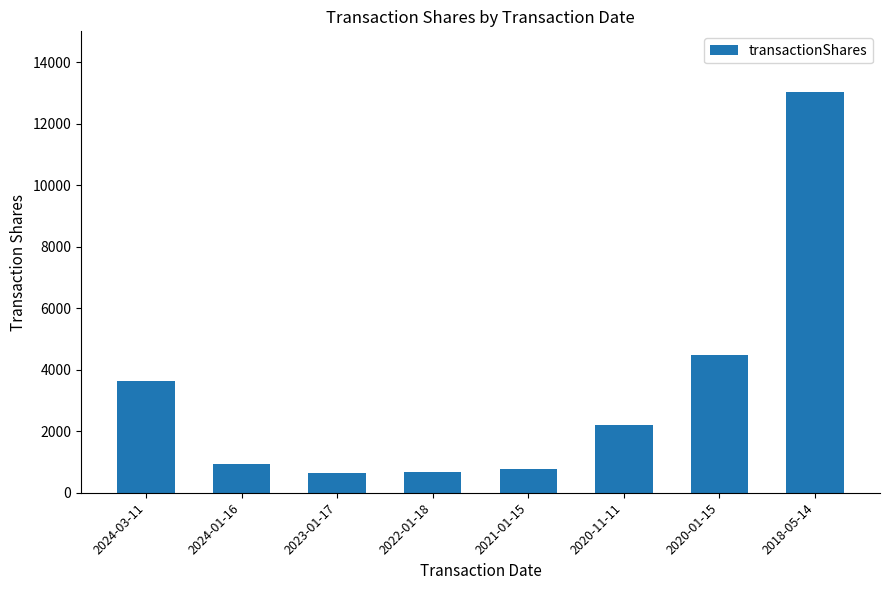

How many values are below 2200?

4